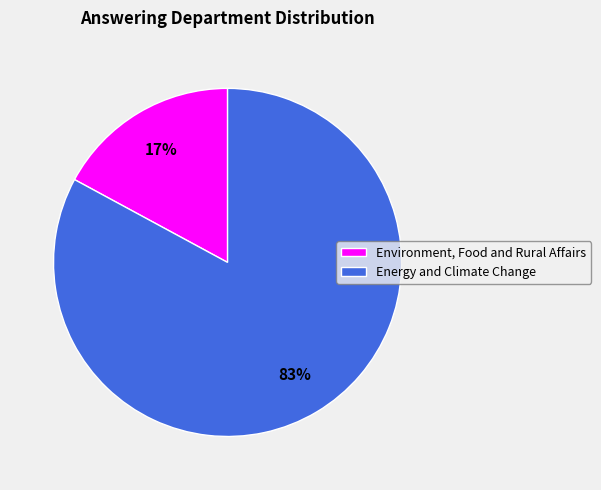

How many segments does this pie chart have?

2